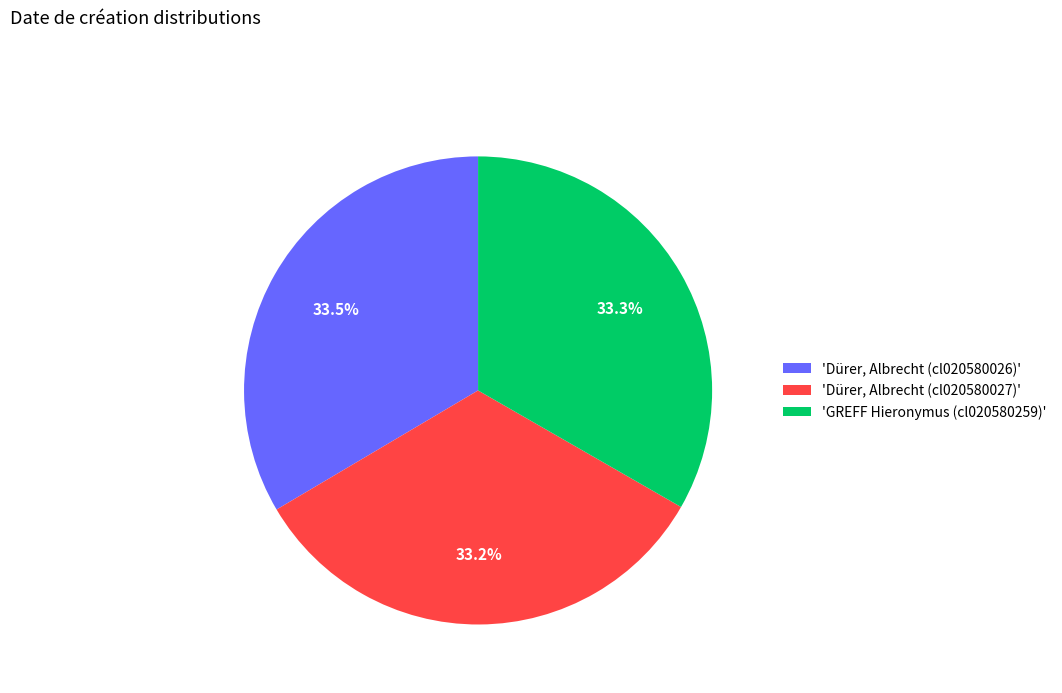

What is the ratio of the value at 'Dürer, Albrecht (cl020580026)' to the value at 'GREFF Hieronymus (cl020580259)'?

1.0